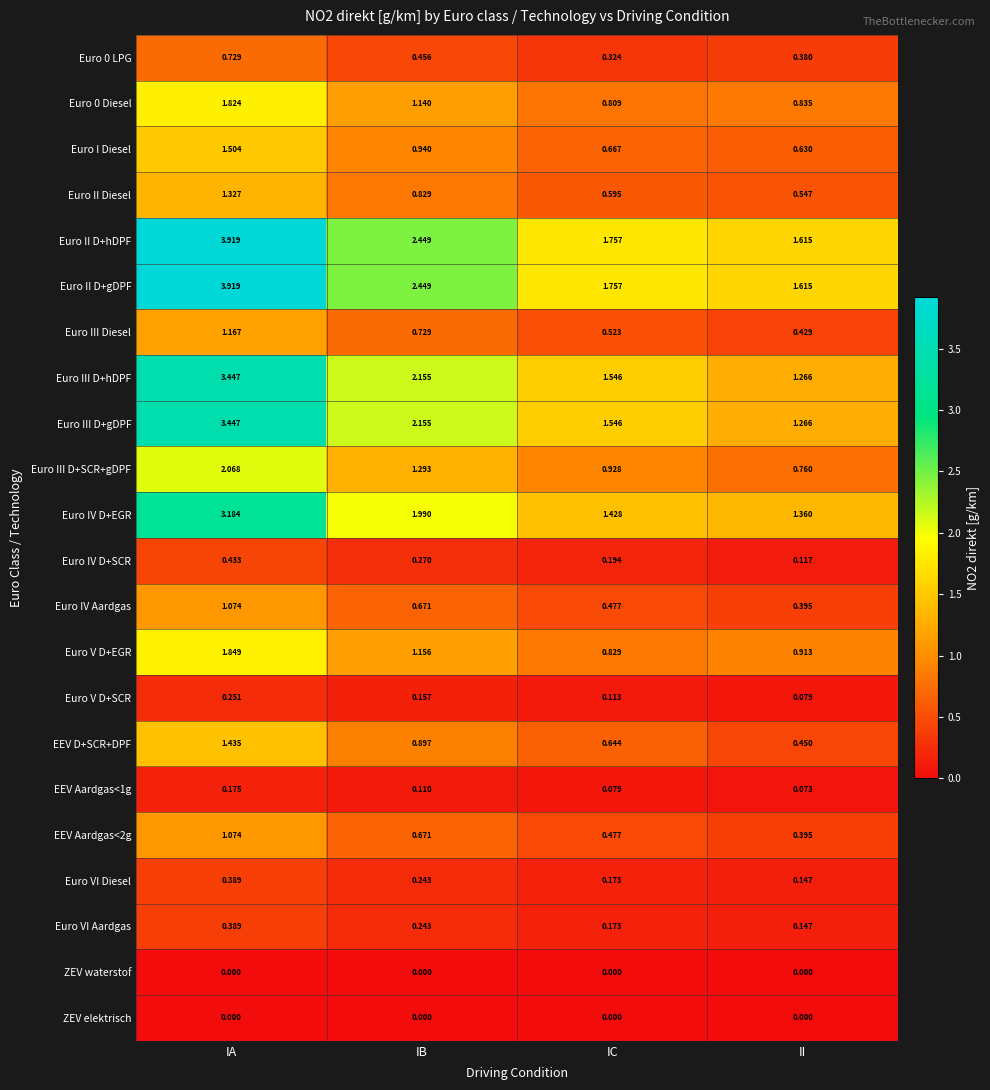

What is the greatest value displayed?

3.9